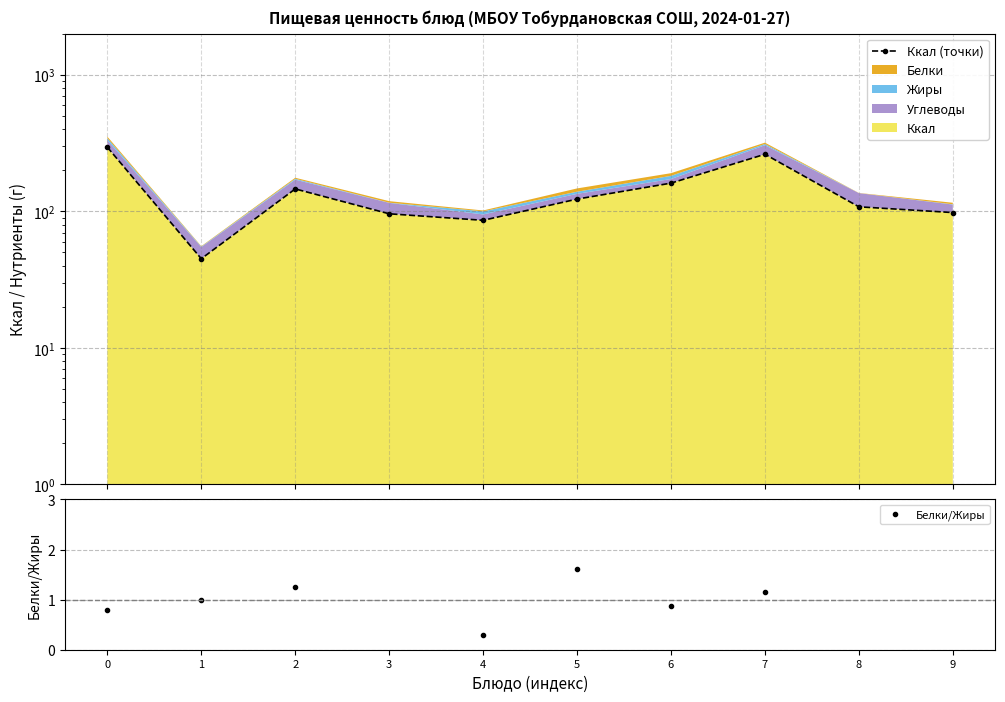

What is the sum of the Ккал (точки) values at 9 and 1?

143.0